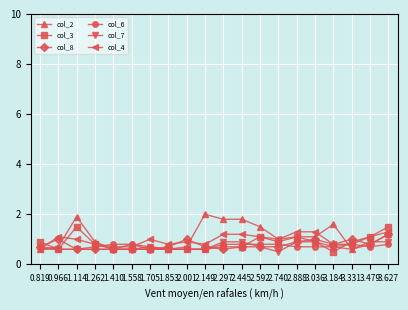

True or false: col_8 has more than 2 interior local peaks.

True